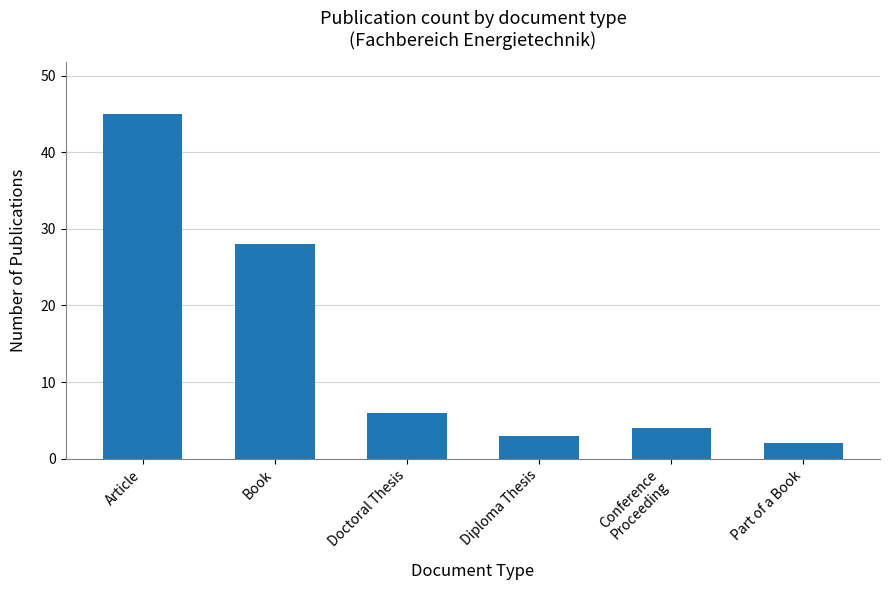

At which category does the chart reach its minimum across all series?

Part of a Book